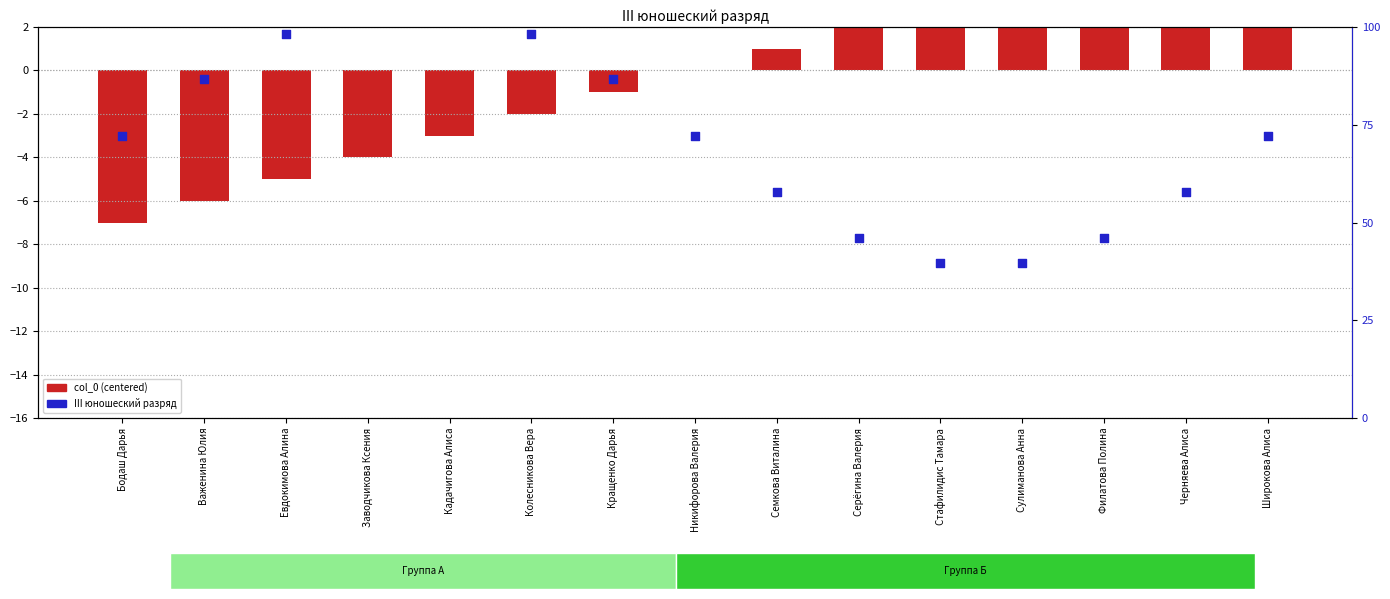

What is the total value across all series at Евдокимова Алина?

-3.3